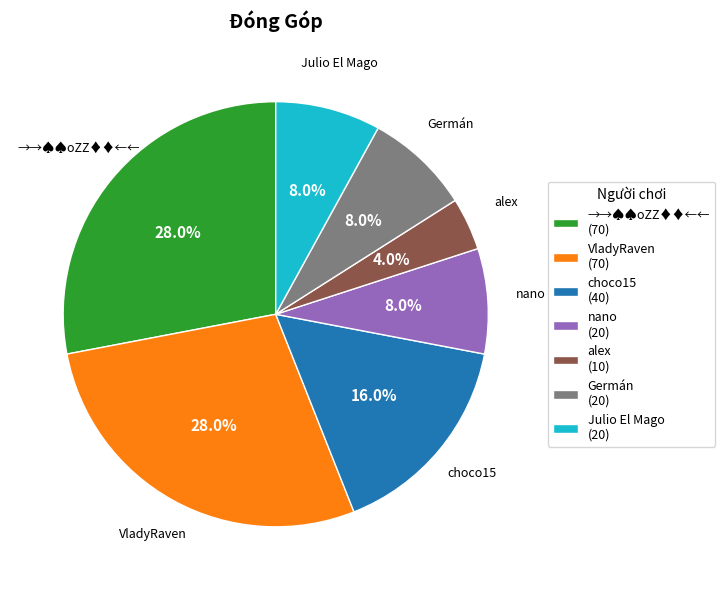

How much of the chart is everything except nano (20)?

92.0%